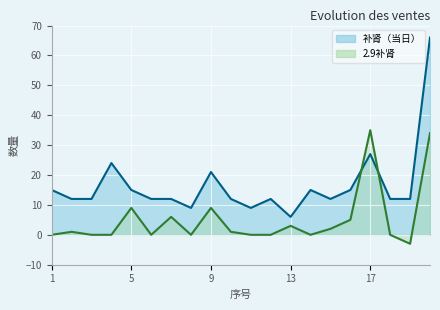

Between 11 and 13, which is larger?

11